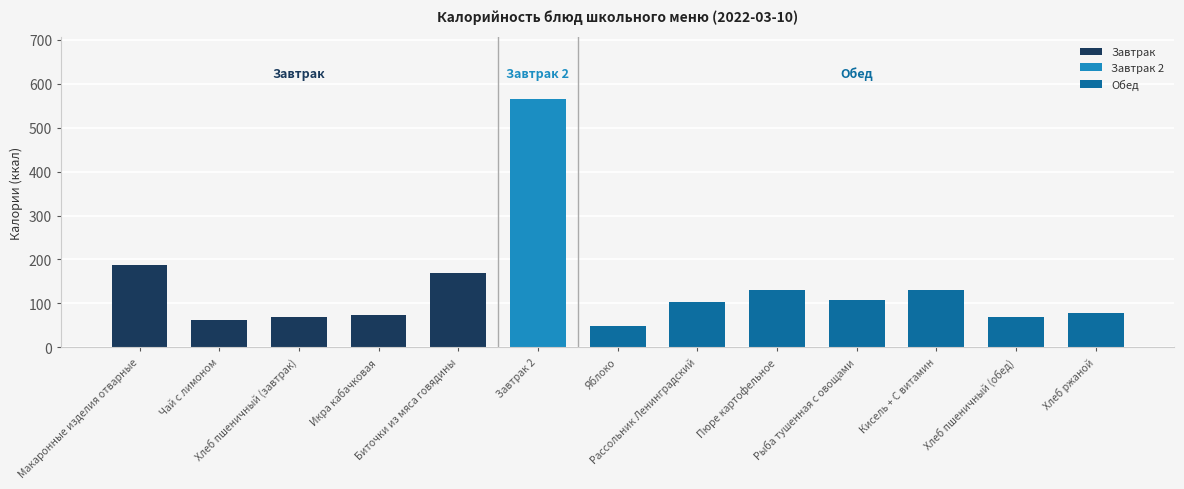

Which label corresponds to the largest value in the chart?

Завтрак 2